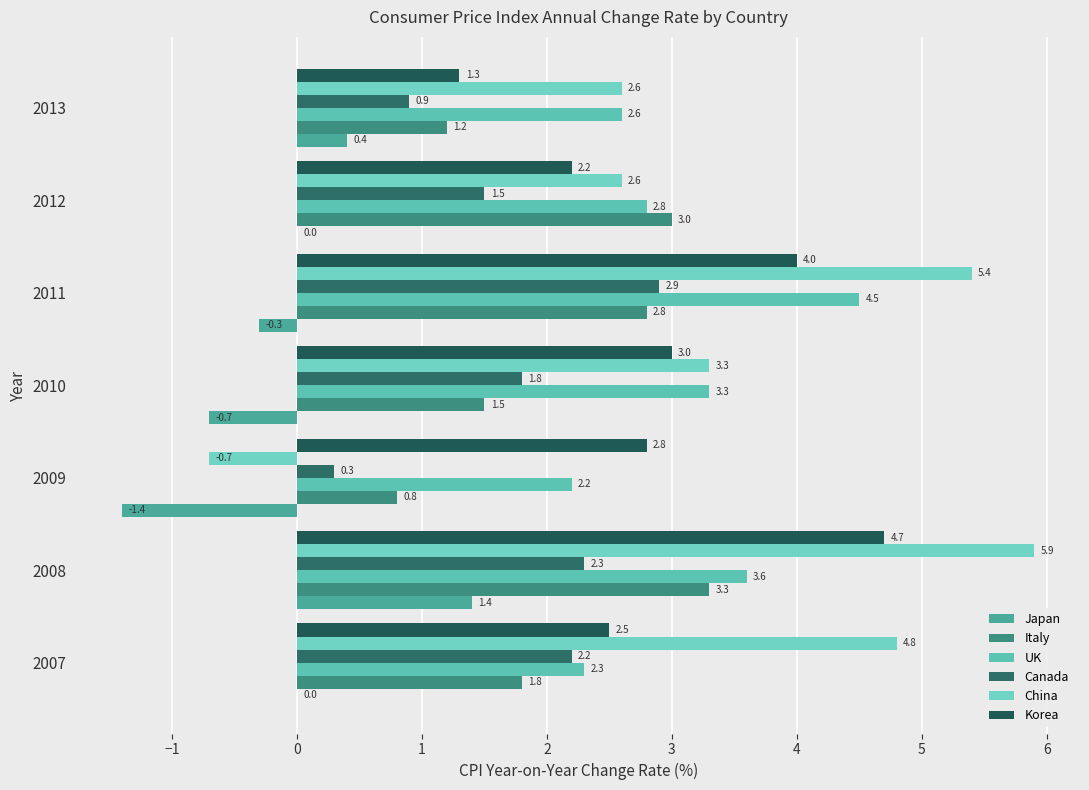

What is the average value of the Korea series?

2.9